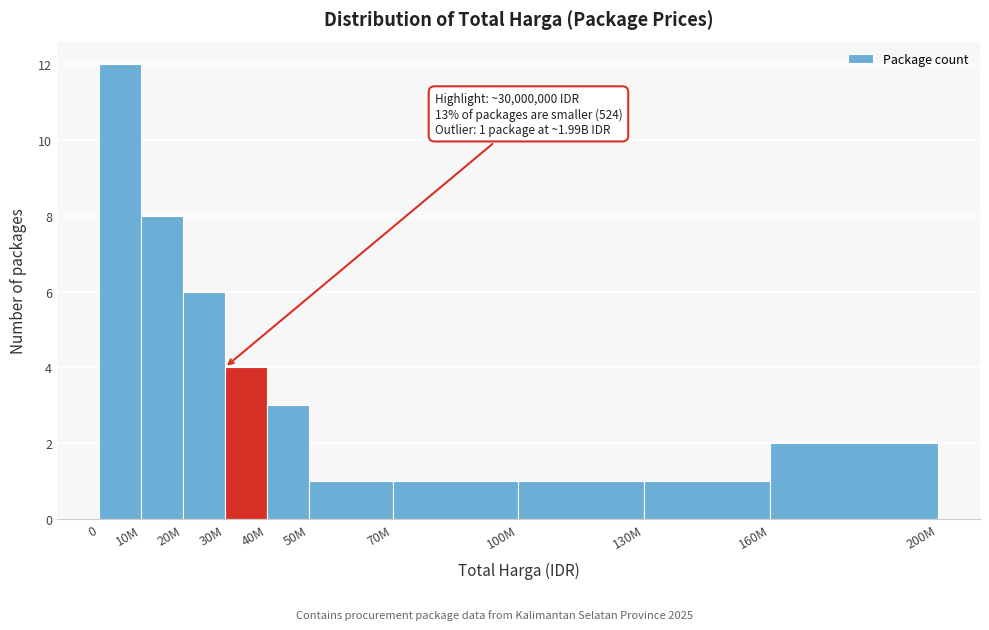

Reading right to left, what are all the values shown in this chart?

160M=2	130M=1	100M=1	70M=1	50M=1	40M=3	30M=4	20M=6	10M=8	0=12